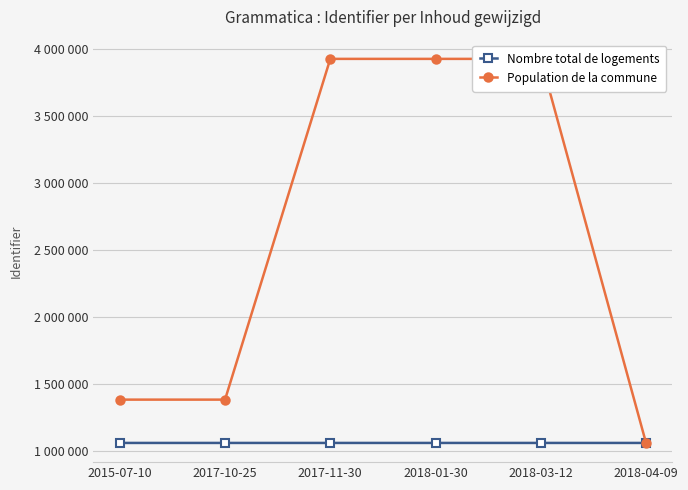

Which series has the widest spread of values?

Population de la commune